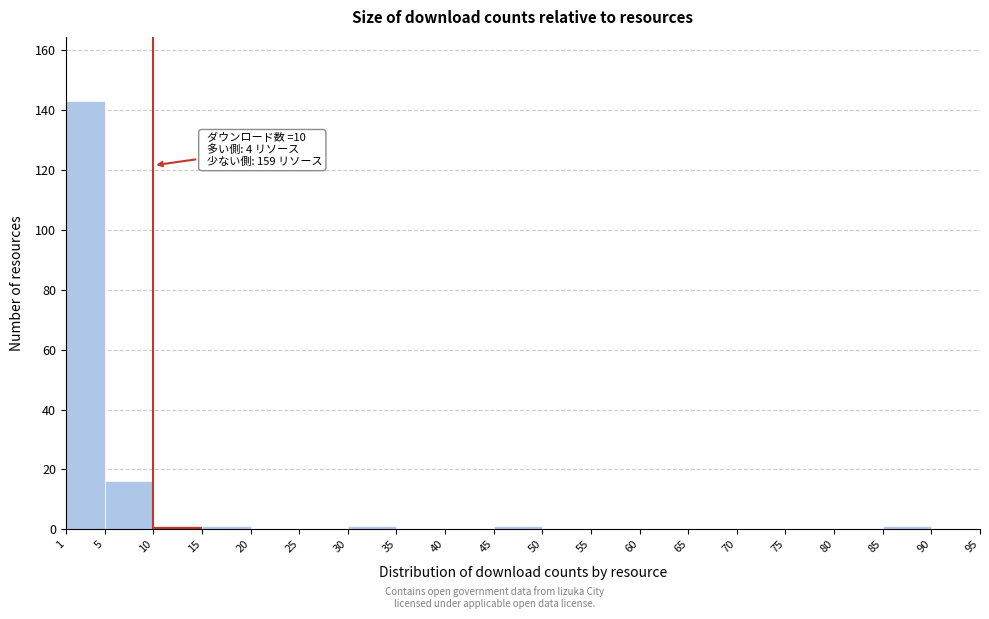

Over which range of the x-axis is the bar tallest?

1 to 5